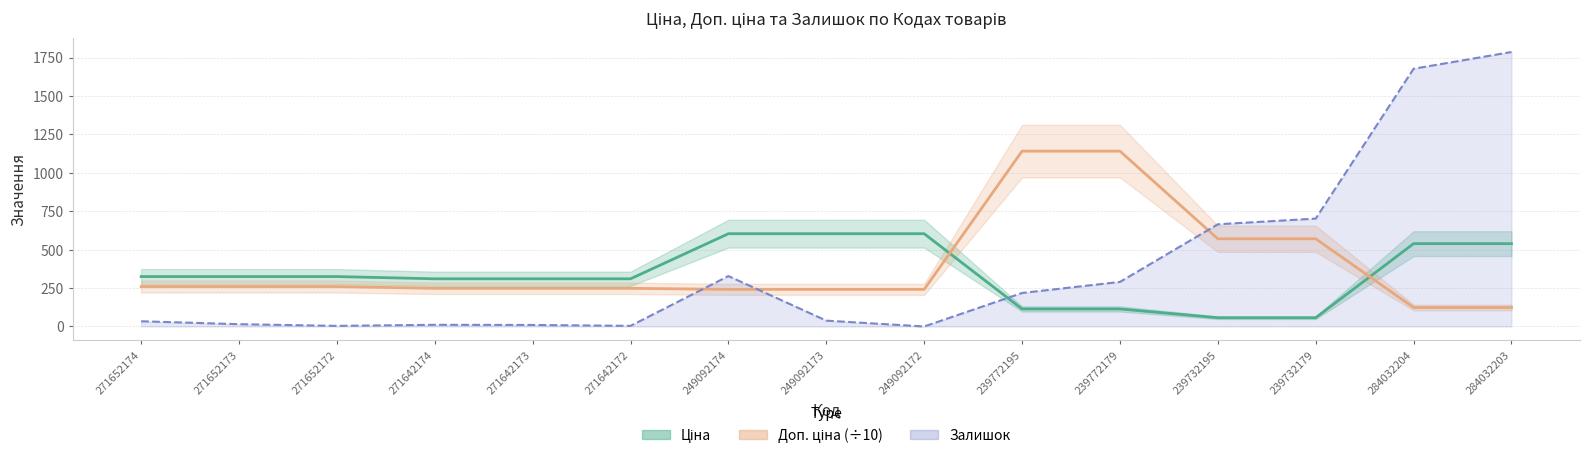

Is it true that Ціна equals 114.1 at 239772179?

True